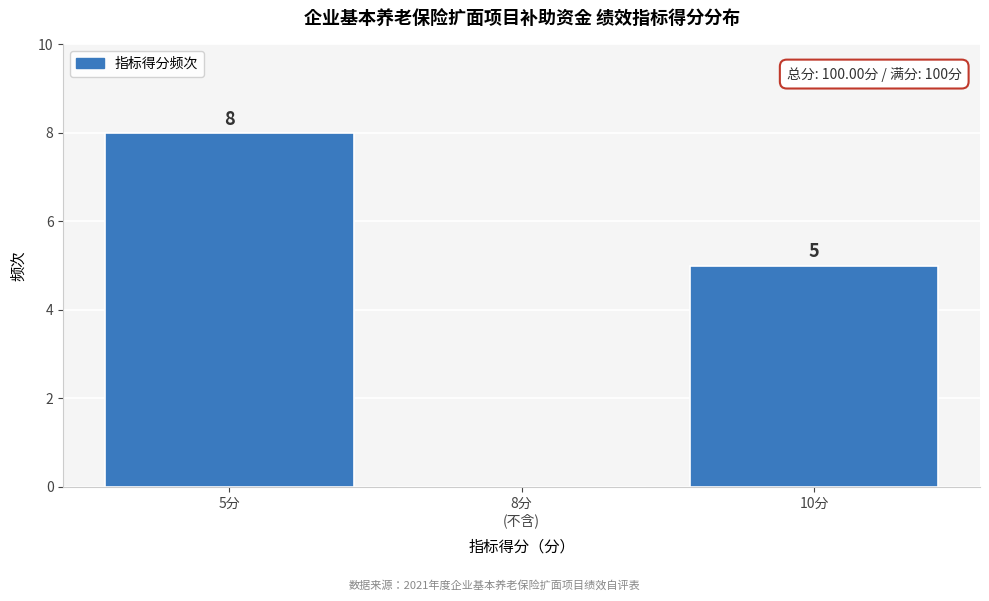

How many values are between 0 and 8?

3